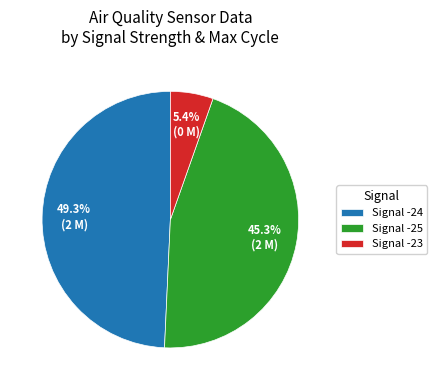

Which category has the biggest portion of the pie?

Signal -24